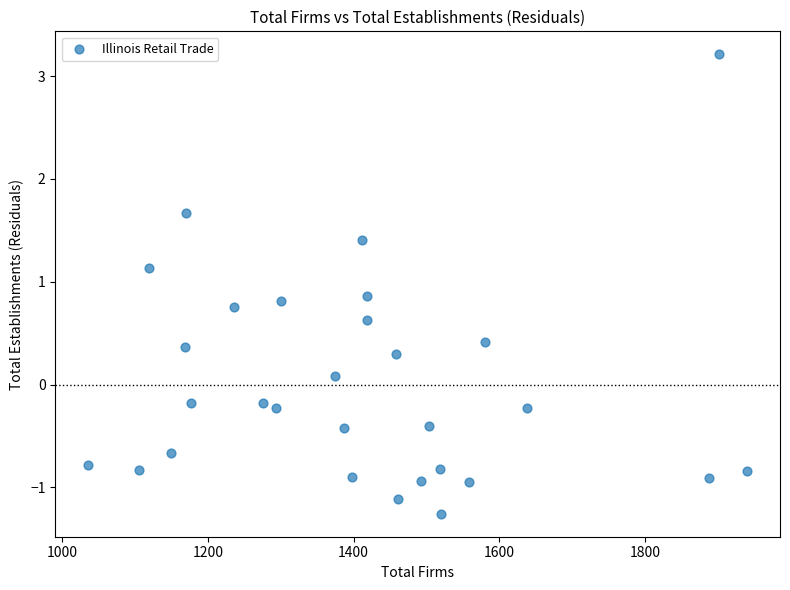

What is the range of Y values (max minus min)?

4.5